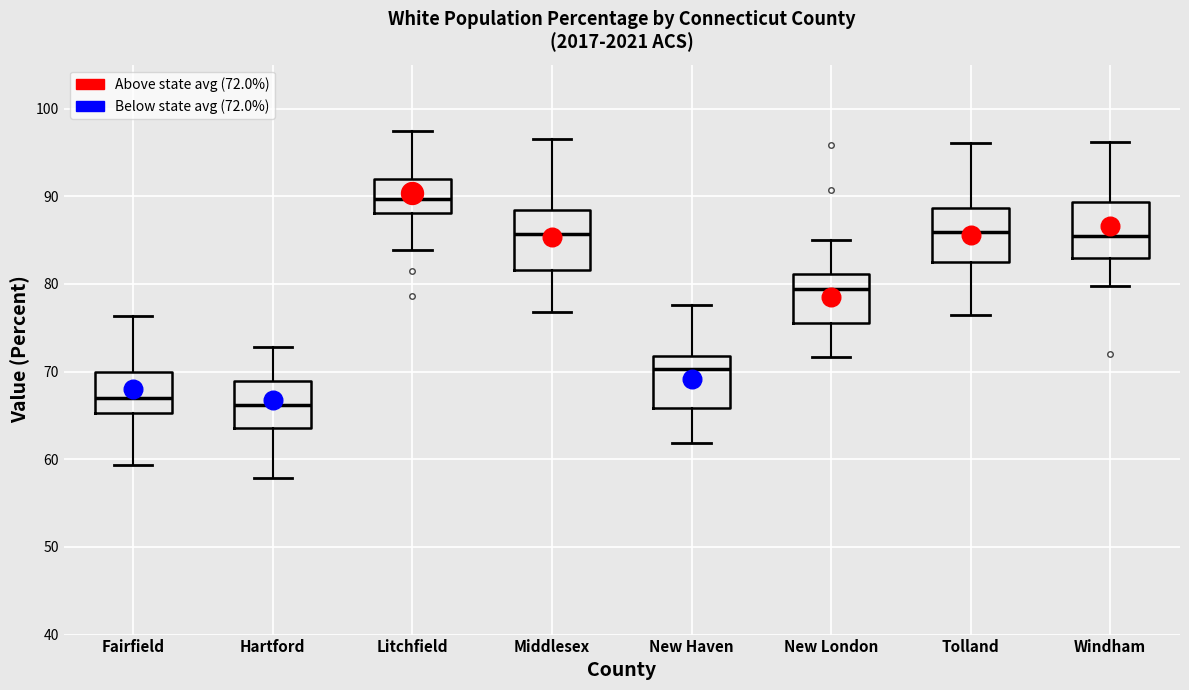

Reading left to right, read every box against the y-axis: the position of its median line, the range the box covers, and the ends of its whiskers. The values are not printed on the chart, so give them approximately, as read against the axis.

Fairfield: median 67, box 65 to 70, whiskers 59 to 76
Hartford: median 66, box 64 to 69, whiskers 58 to 73
Litchfield: median 90, box 88 to 92, whiskers 84 to 97
Middlesex: median 86, box 82 to 88, whiskers 77 to 96
New Haven: median 70, box 66 to 72, whiskers 62 to 78
New London: median 79, box 76 to 81, whiskers 72 to 85
Tolland: median 86, box 83 to 89, whiskers 76 to 96
Windham: median 85, box 83 to 89, whiskers 80 to 96